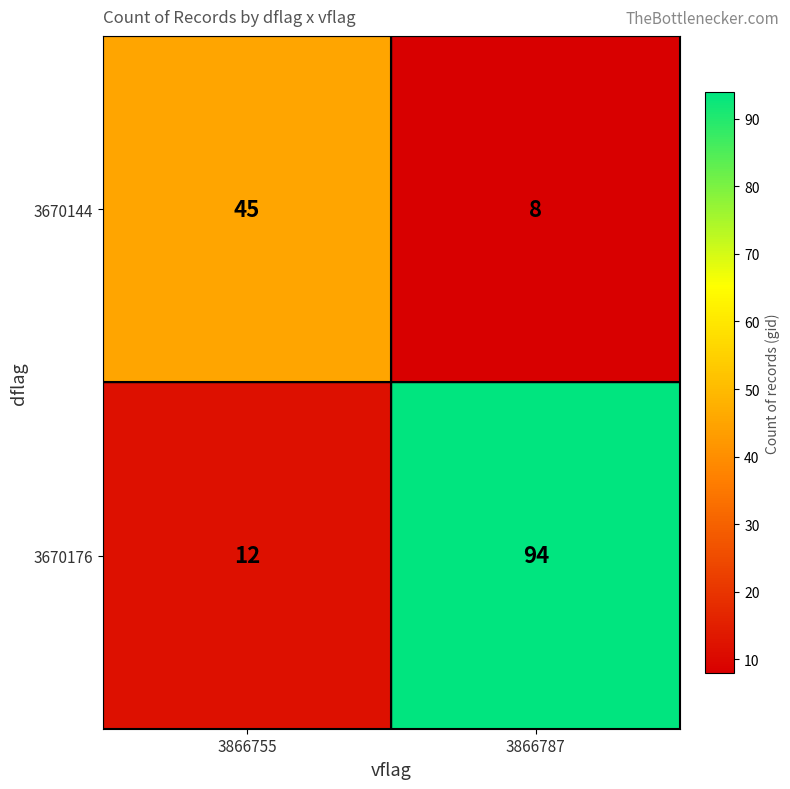

The value of 3670144 at 3866787 is 8. True or false?

True